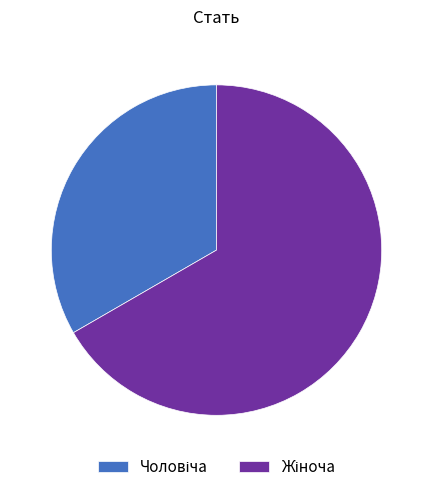

How many segments does this pie chart have?

2